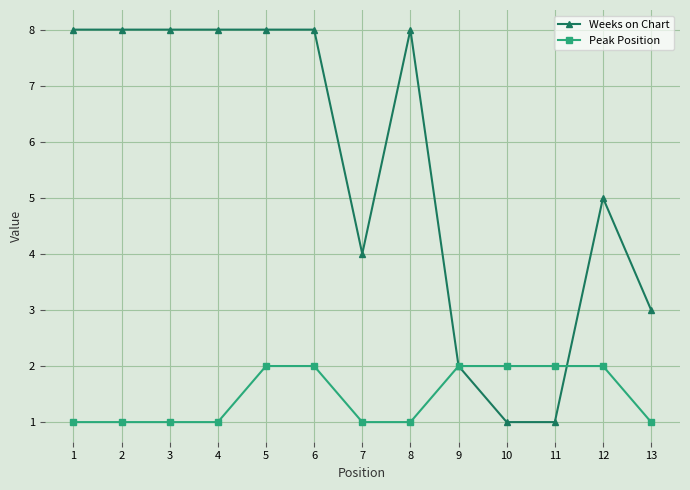

What is the greatest value displayed?

8